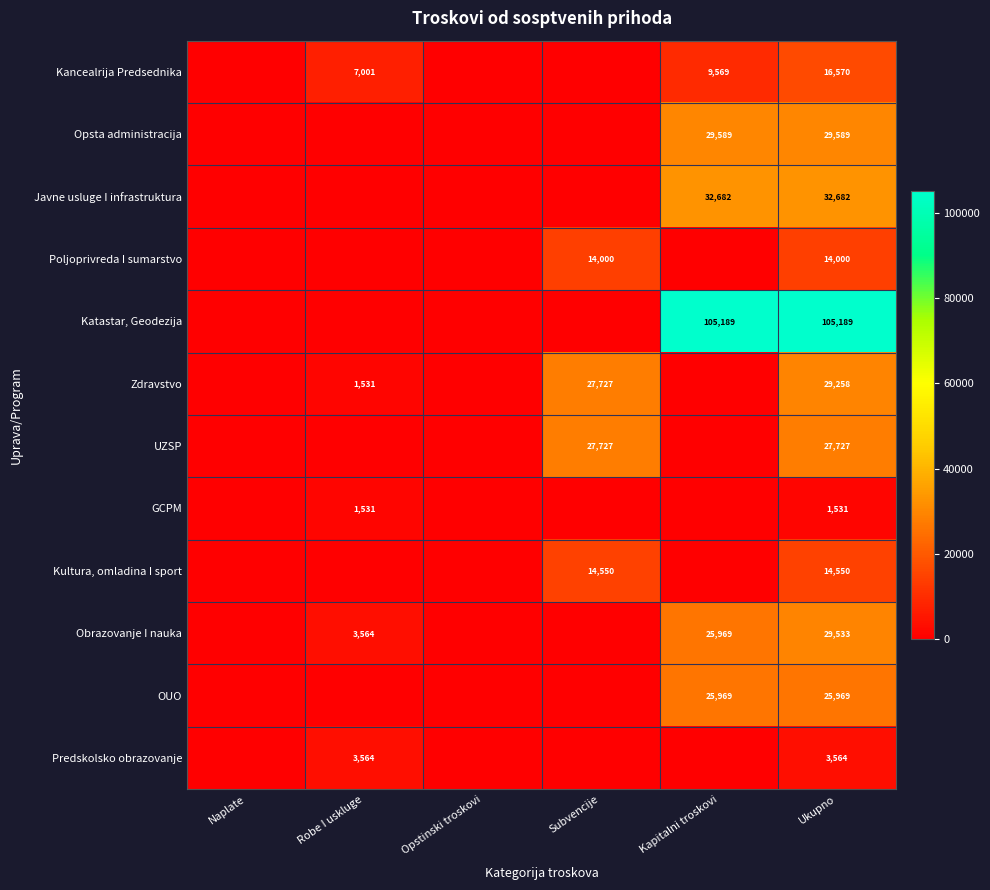

What is the spread (max minus min) of values at Ukupno?

103658